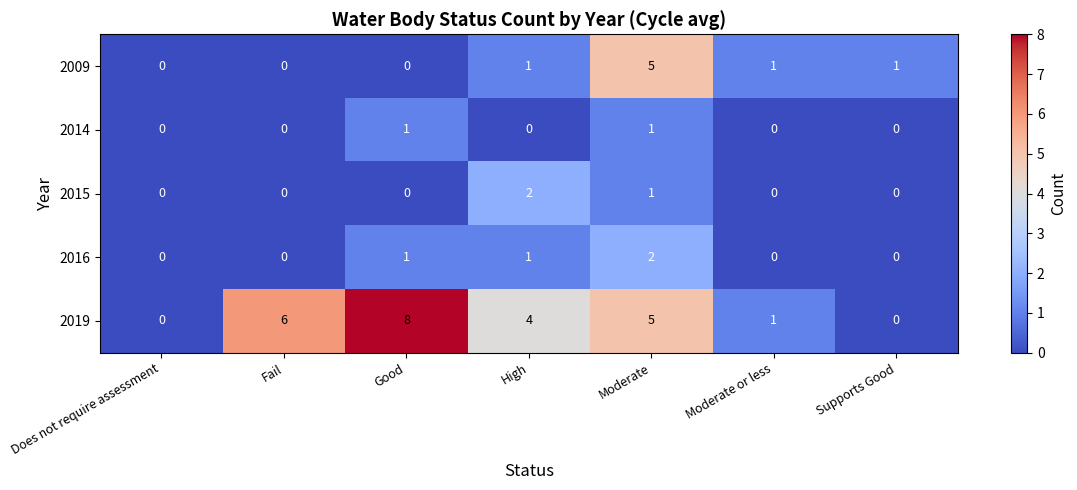

What is the sum of the 2019 values at Moderate and High?

9